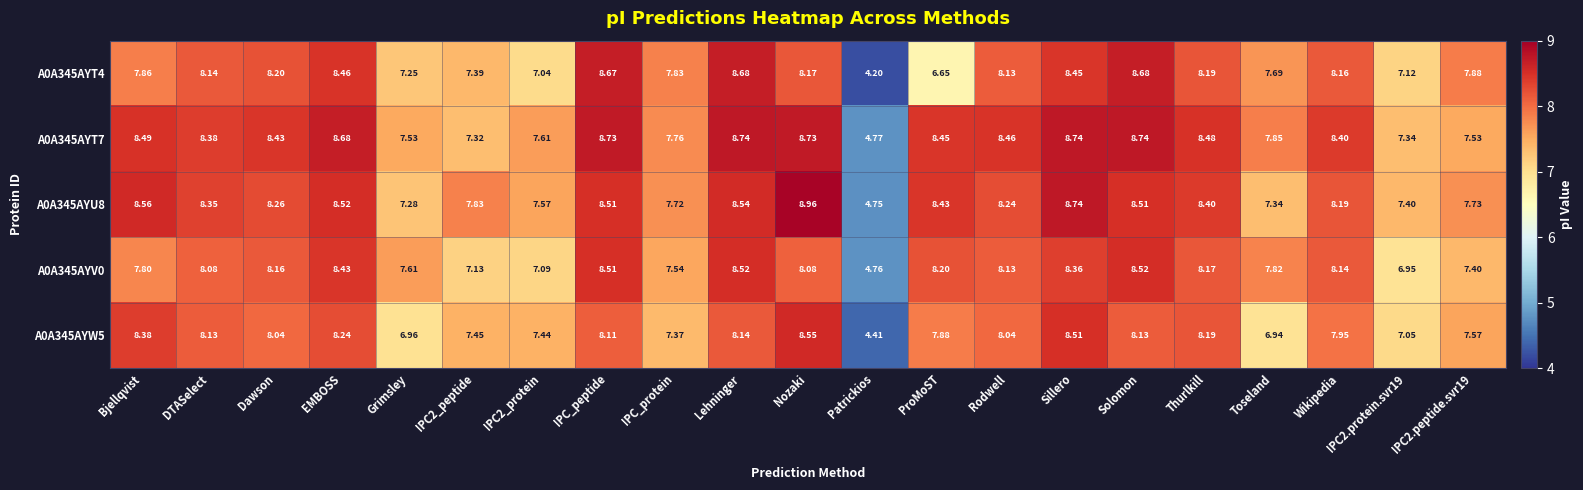

Which label corresponds to the largest value in the chart?

Nozaki